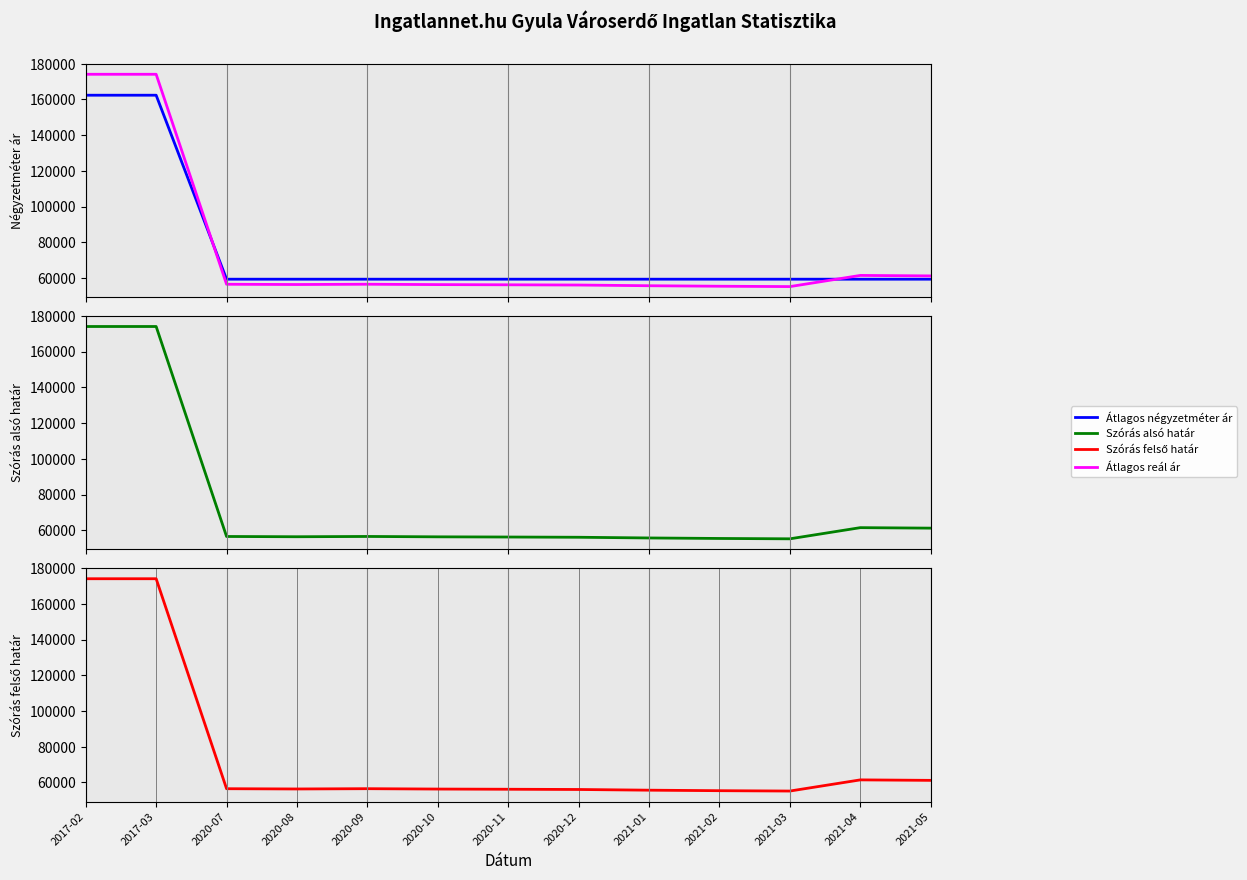

At which category is the sum across all series the highest?

2017-02